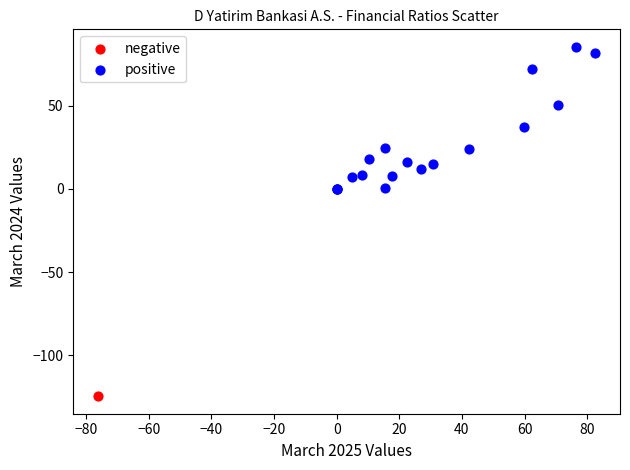

What are all the series names shown in the legend?

negative, positive